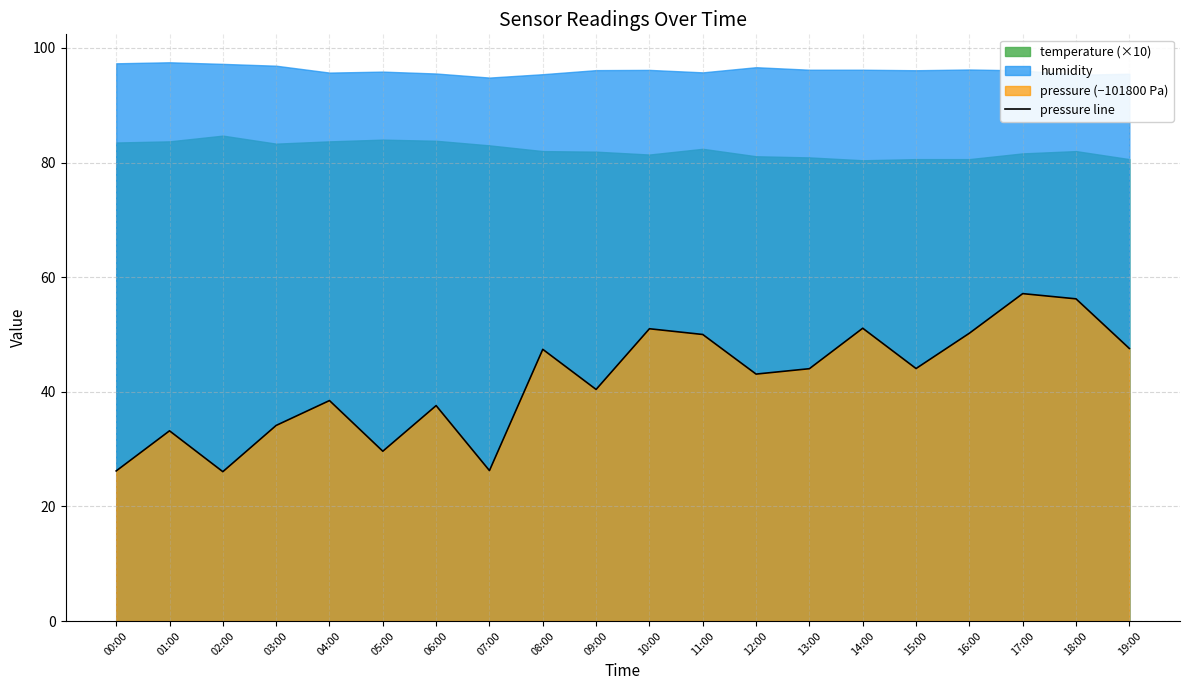

Where does the data first go above 44?

08:00